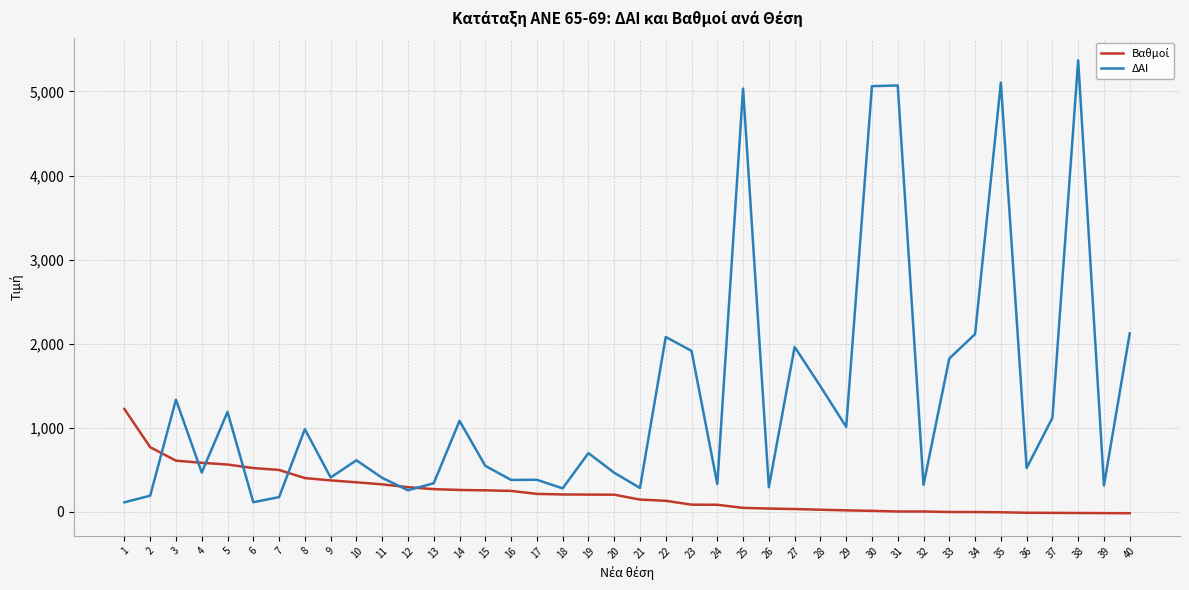

Between 9 and 31, which series saw the biggest shift?

ΔΑΙ